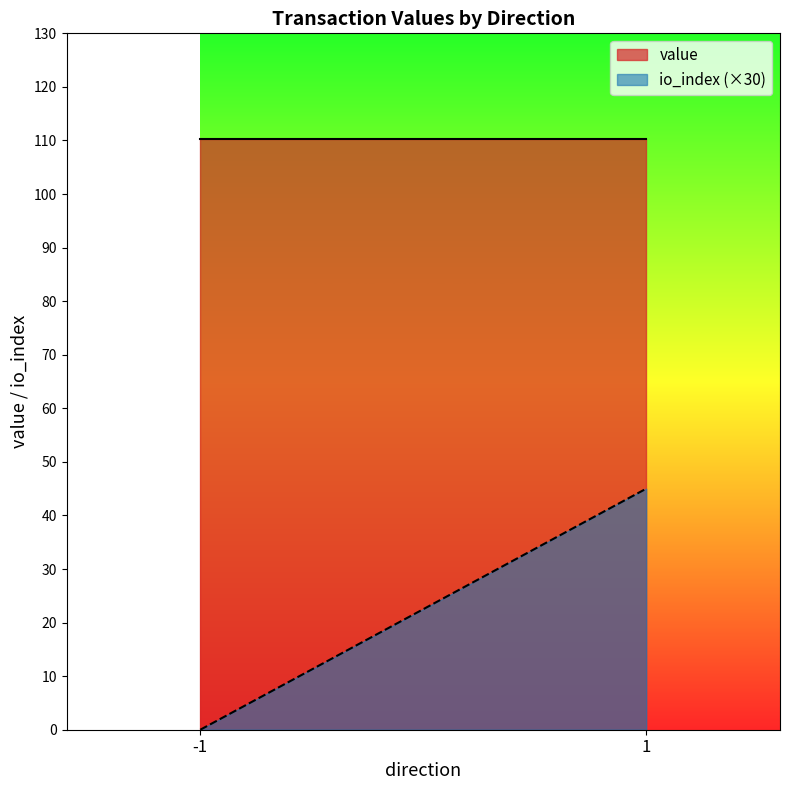

Reading right to left, what are all the values shown in this chart?

value: 1=110.2	-1=110.2
io_index (×30): 1=45.0	-1=0.0